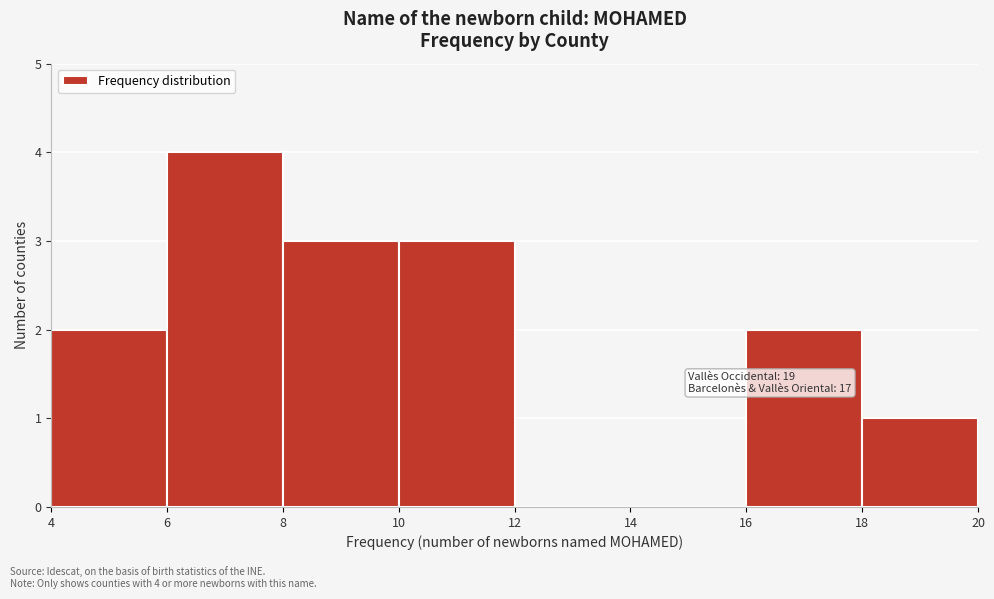

Over which range of the x-axis is the bar tallest?

6 to 8